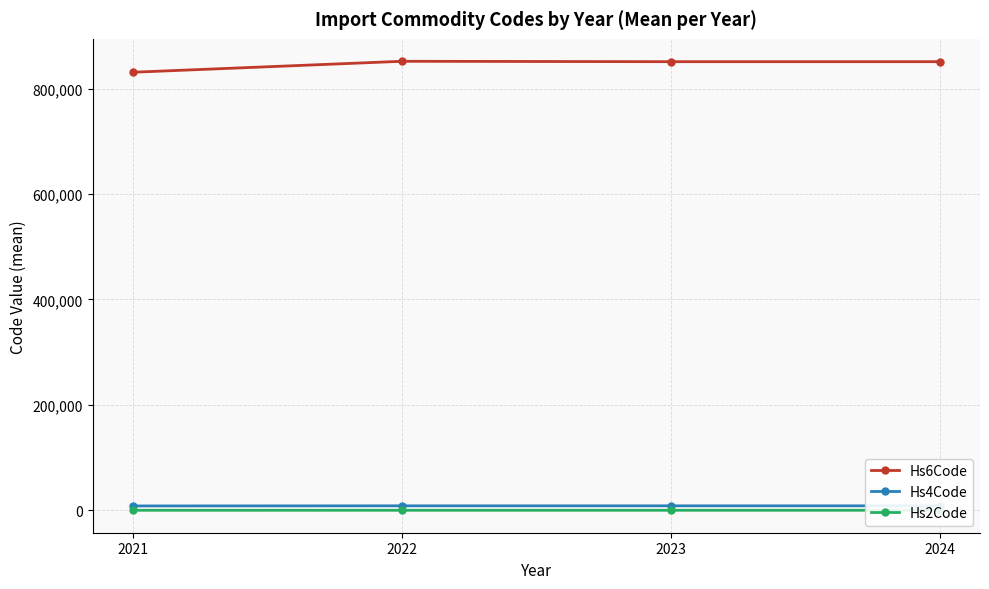

What value does the Hs4Code series have at 2023?

8510.0